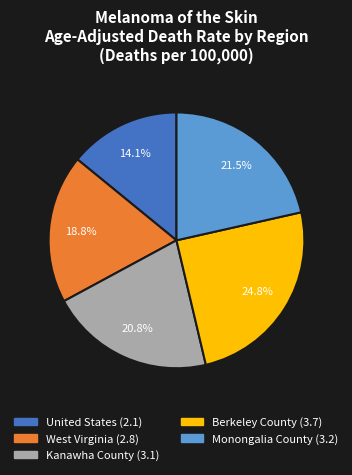

The Monongalia County slice represents 12% of the pie. True or false?

False